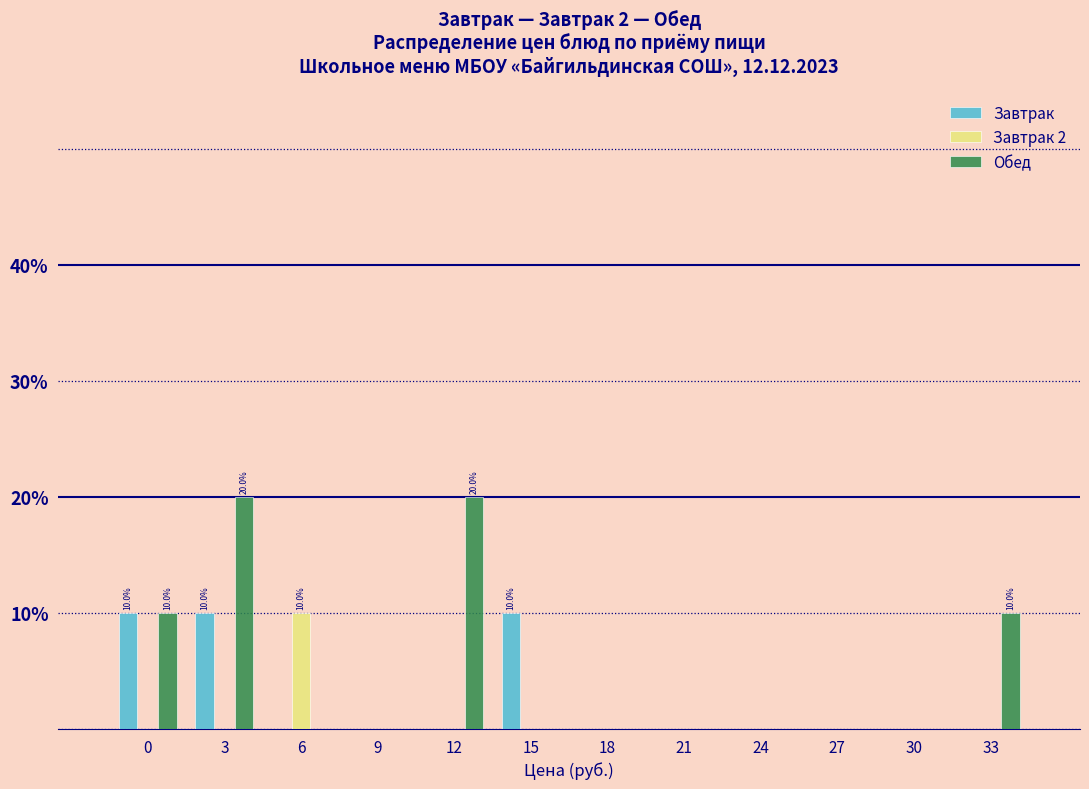

The Обед series shows 20 at 12. True or false?

True